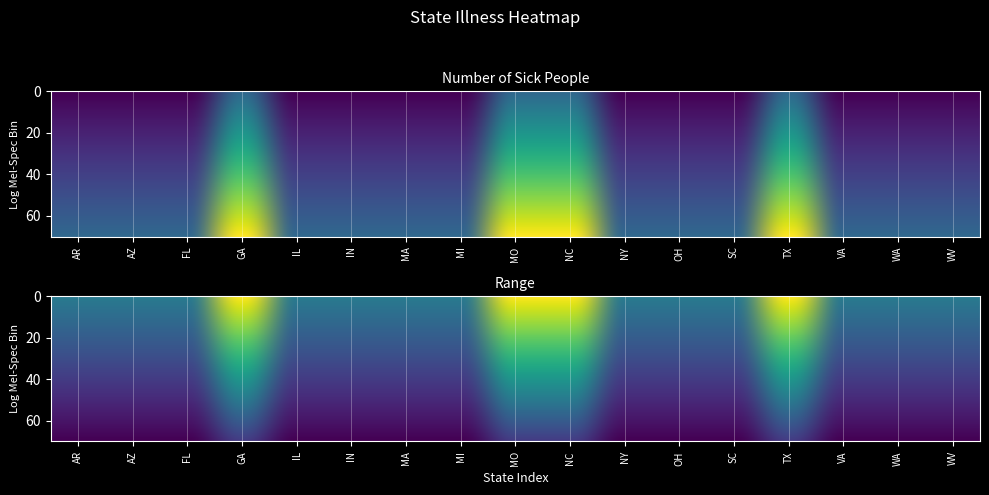

What is the greatest value displayed?

1.2